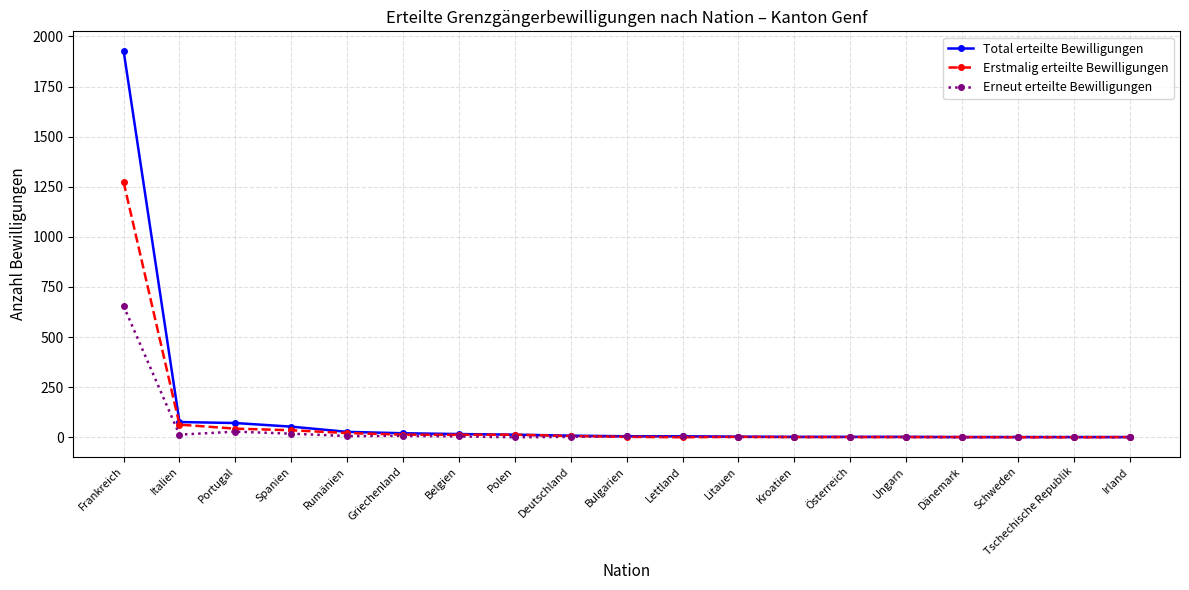

True or false: Erneut erteilte Bewilligungen has more than 0 interior local peaks.

True